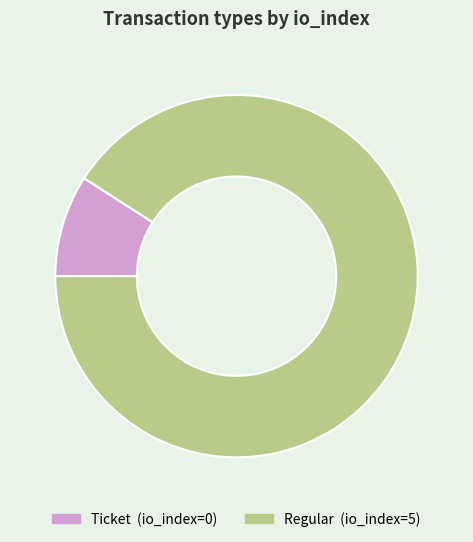

Combined, do Ticket and Regular account for over 50%?

Yes